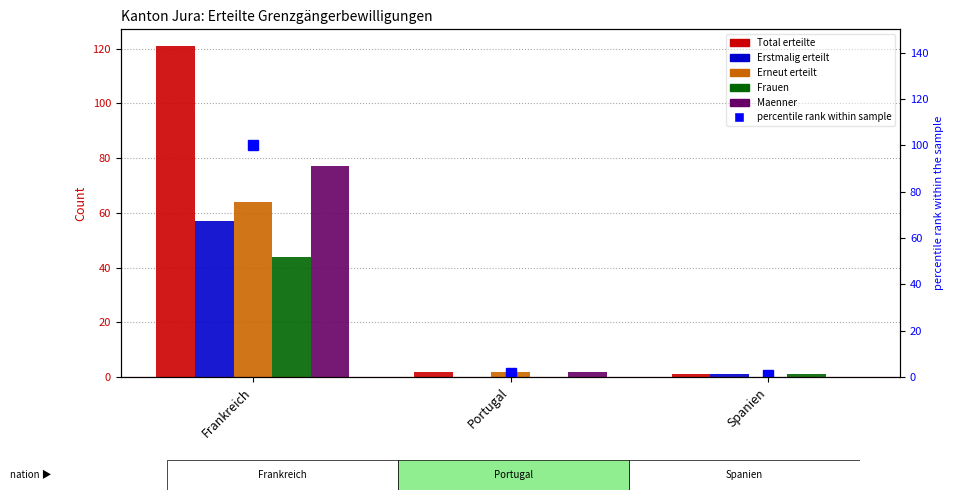

At how many categories does at least one series exceed 42?

1